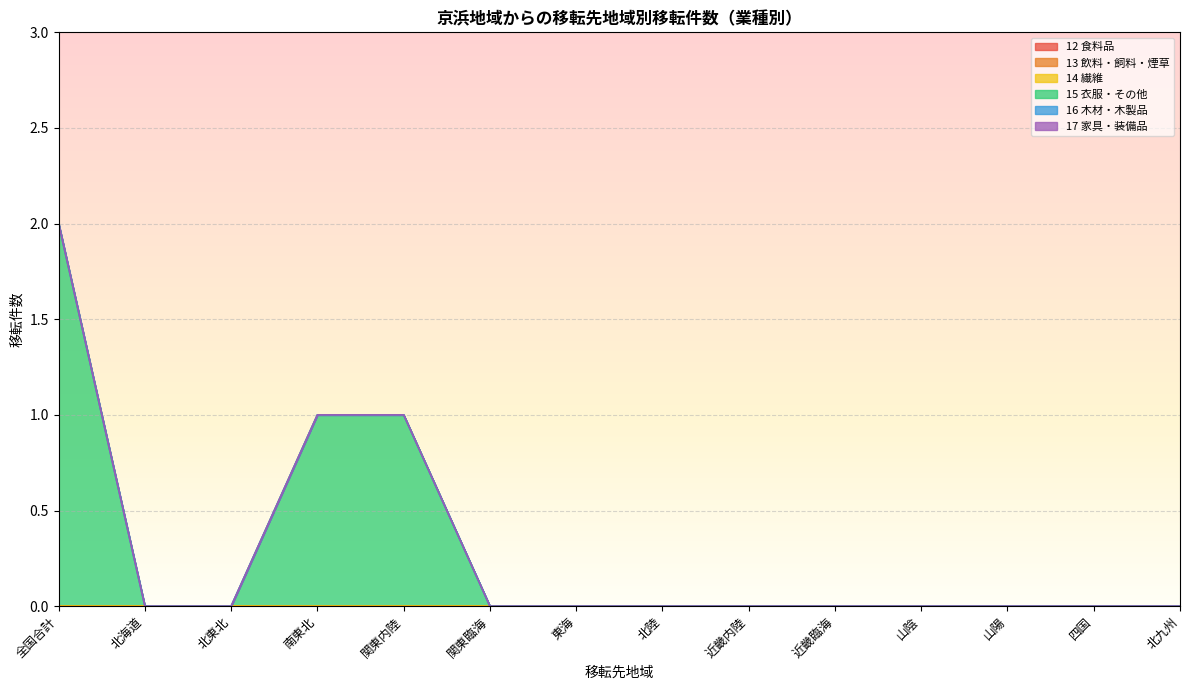

Is it true that 15 衣服・その他 equals 0 at 近畿内陸?

True